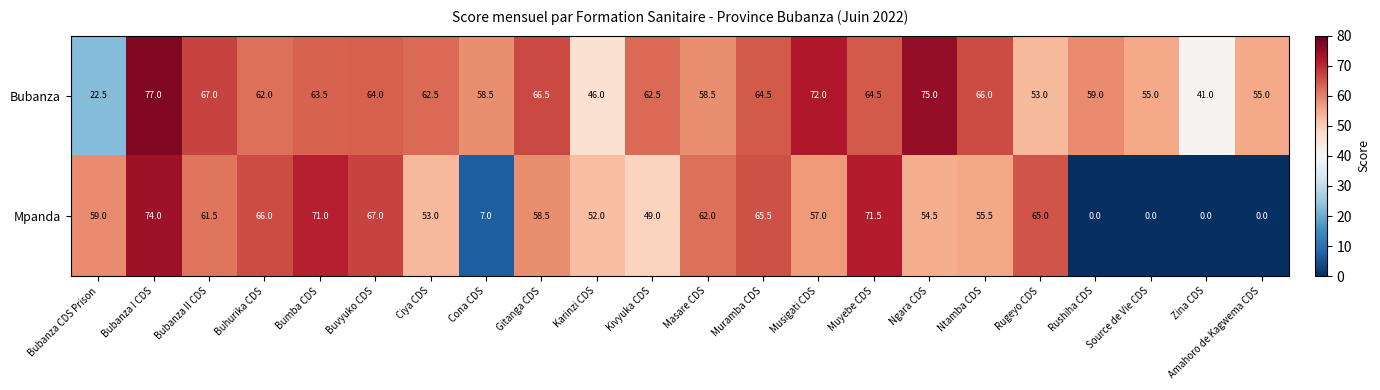

At how many categories does at least one series exceed 48?

21